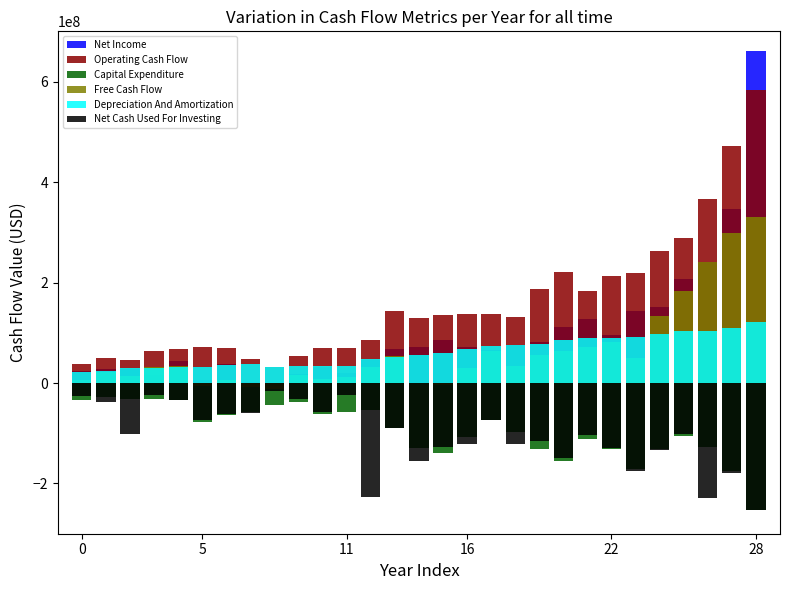

What is the average value of the Free Cash Flow series?

63434483